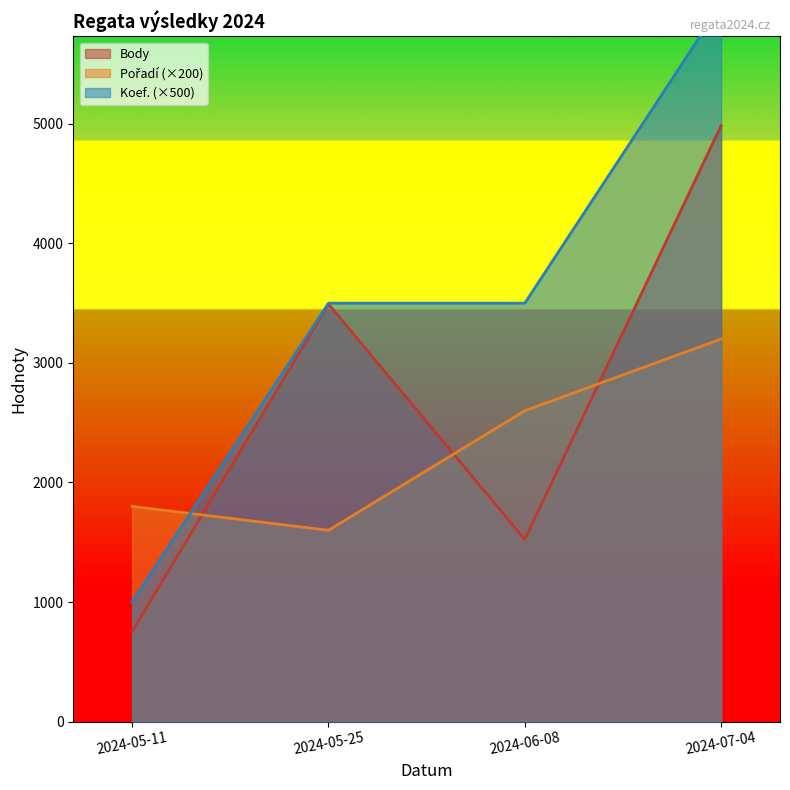

Count the number of categories in the chart.

4